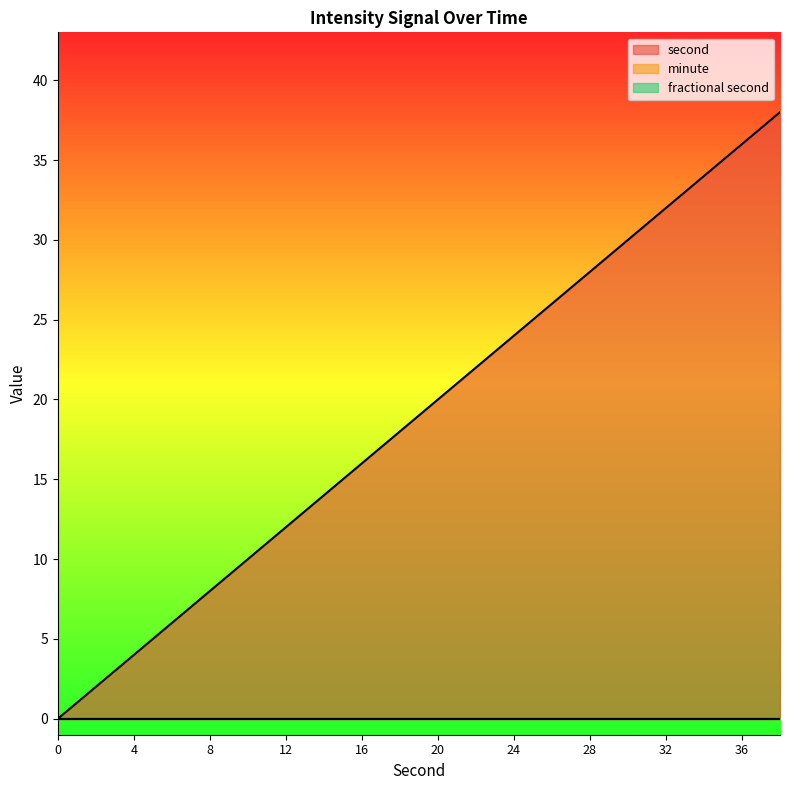

True or false: second and fractional second intersect in this chart.

False